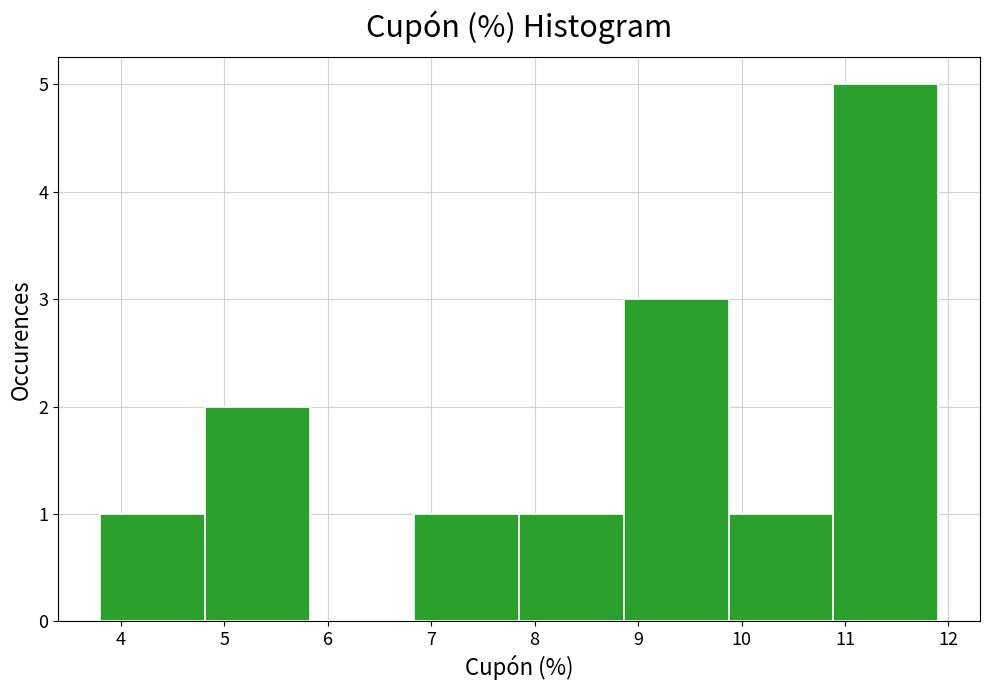

Reading left to right, transcribe this chart: for each bar, give the range it covers on the x-axis and its height. Neither the bar edges nor the heights are printed on the chart, so give them approximately, as read against the axes.

3.8 to 4.8: 1
4.8 to 5.8: 2
5.8 to 6.8: 0
6.8 to 7.9: 1
7.9 to 8.9: 1
8.9 to 9.9: 3
9.9 to 10.9: 1
10.9 to 11.9: 5